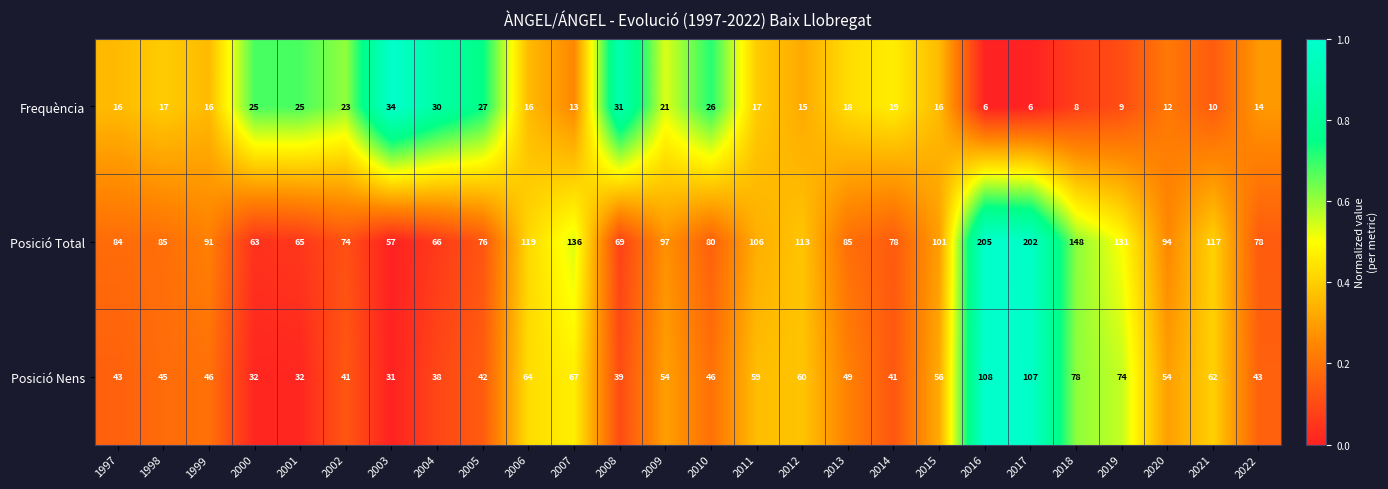

True or false: Frequència has a value of 31 at 2008.

True